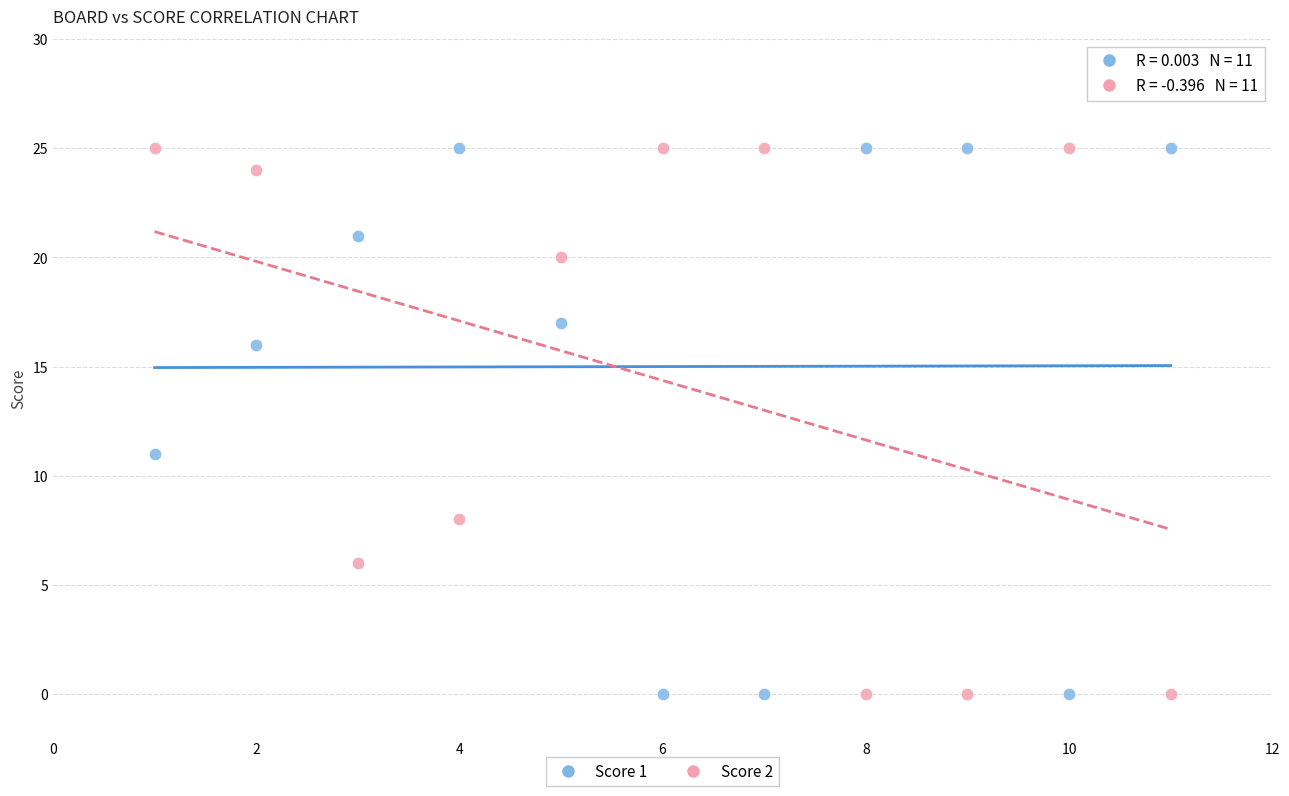

Across all data points, what is the range of Y values (max minus min)?

25